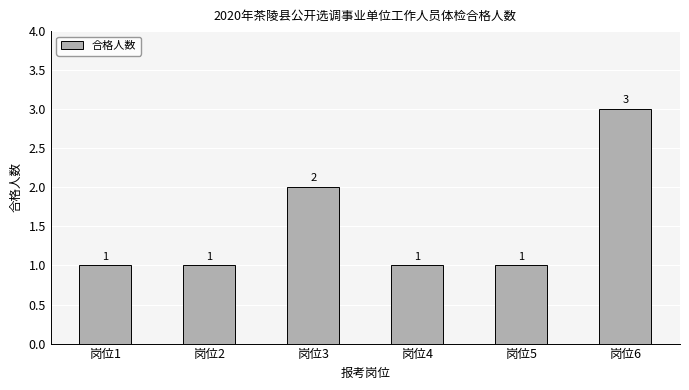

Are the bars horizontal?

No